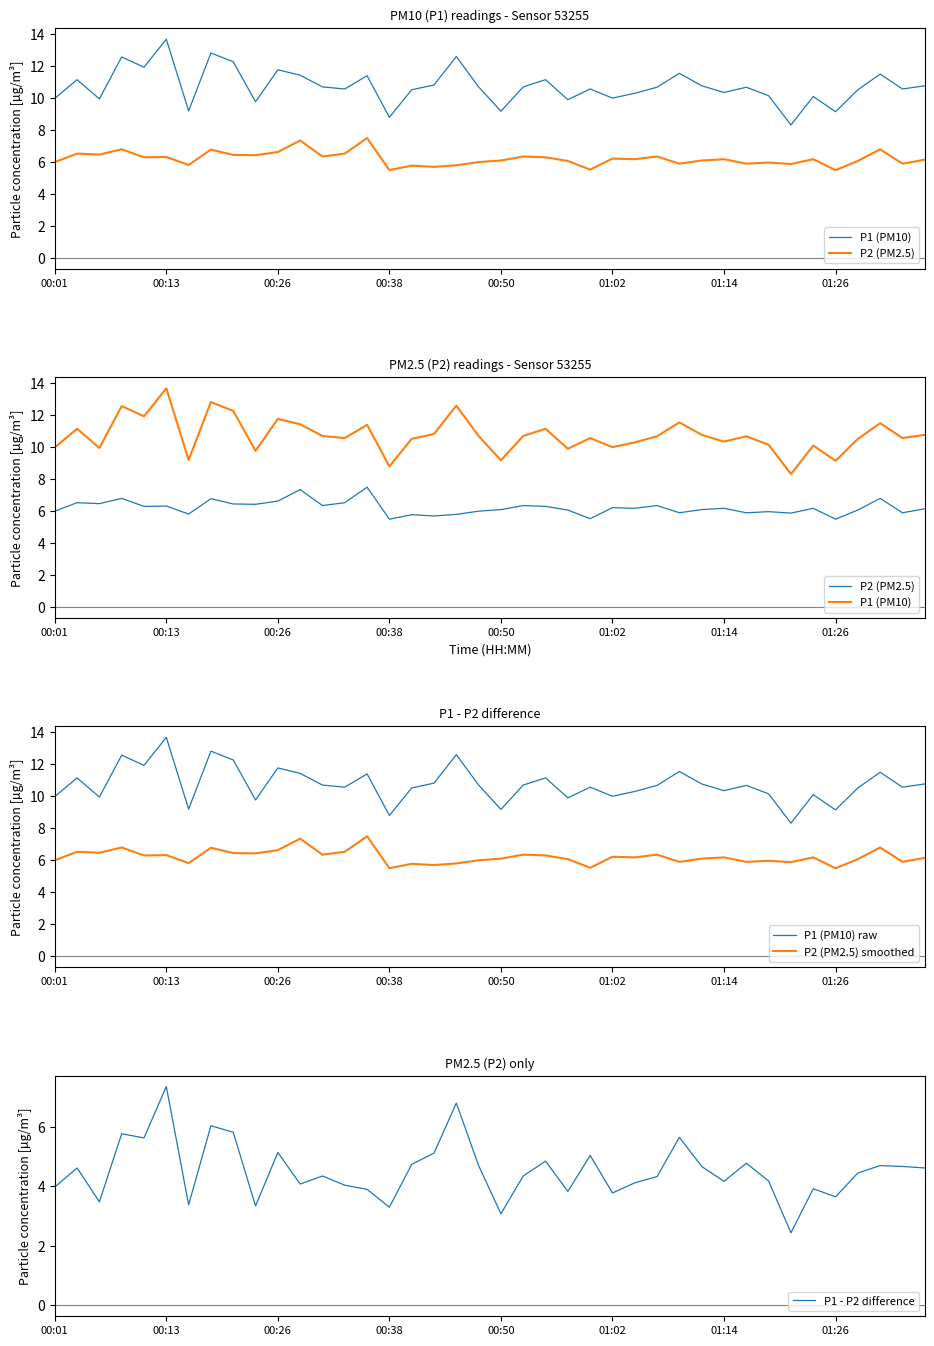

What is the difference between the P2 (PM2.5) values at 38 and 32?

0.1